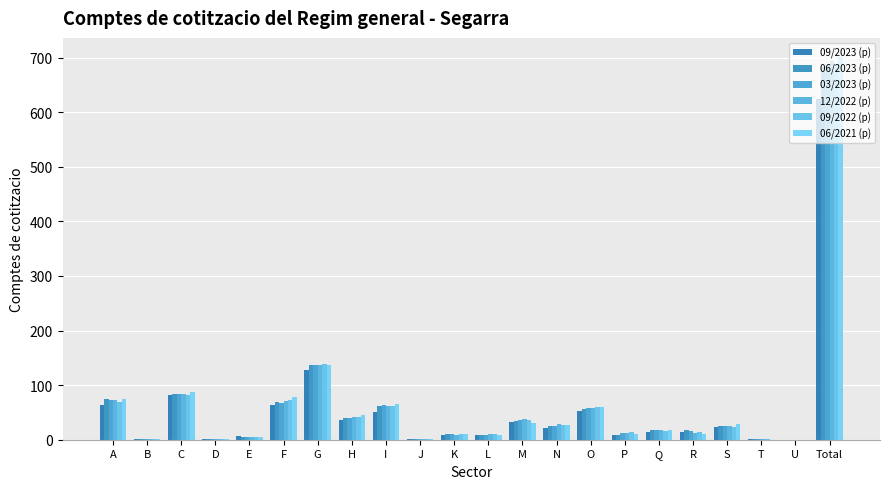

What is the total value across all series at Q?

100